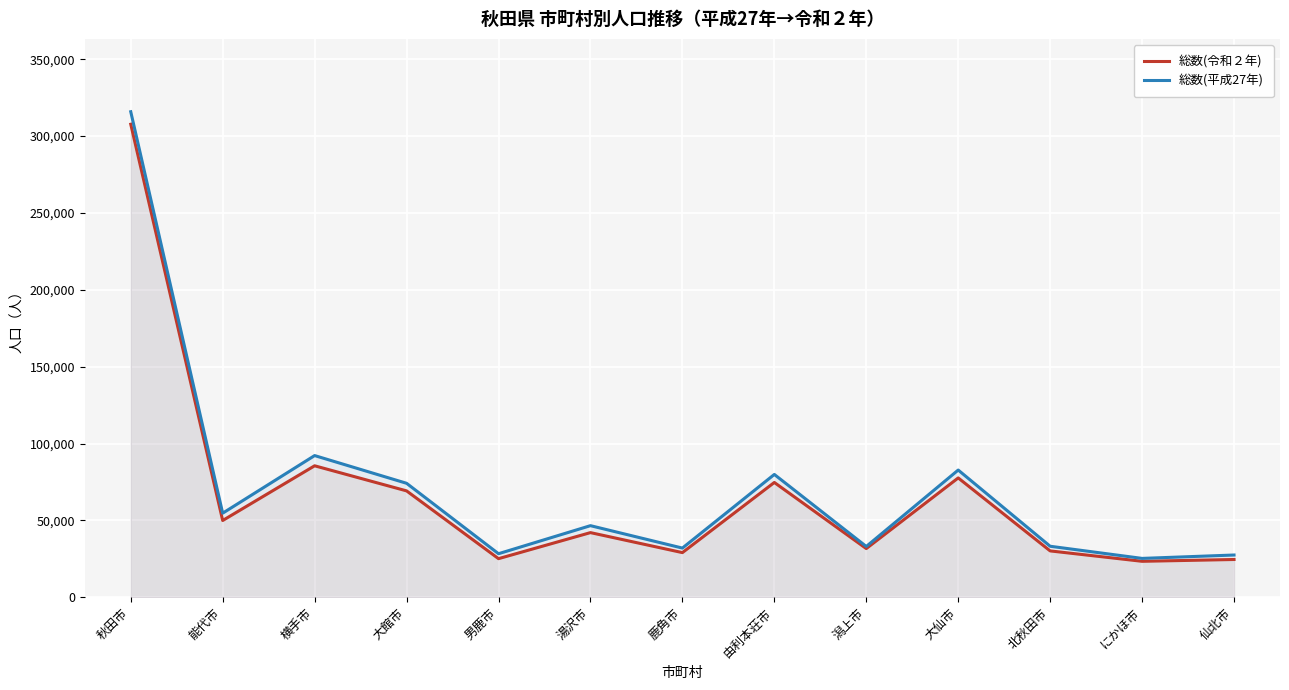

Which series changed the most between 由利本荘市 and にかほ市?

総数(平成27年)